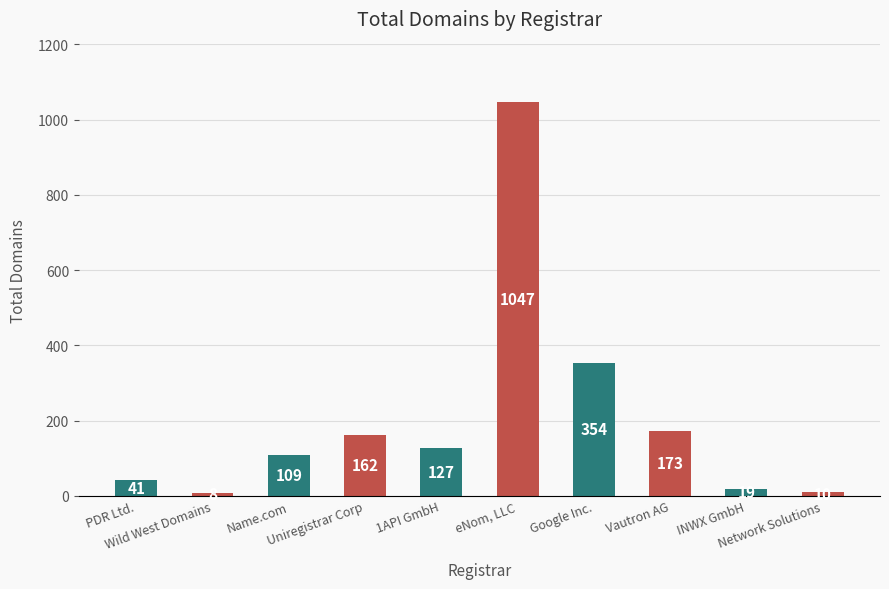

At which category does the chart reach its peak across all series?

eNom, LLC